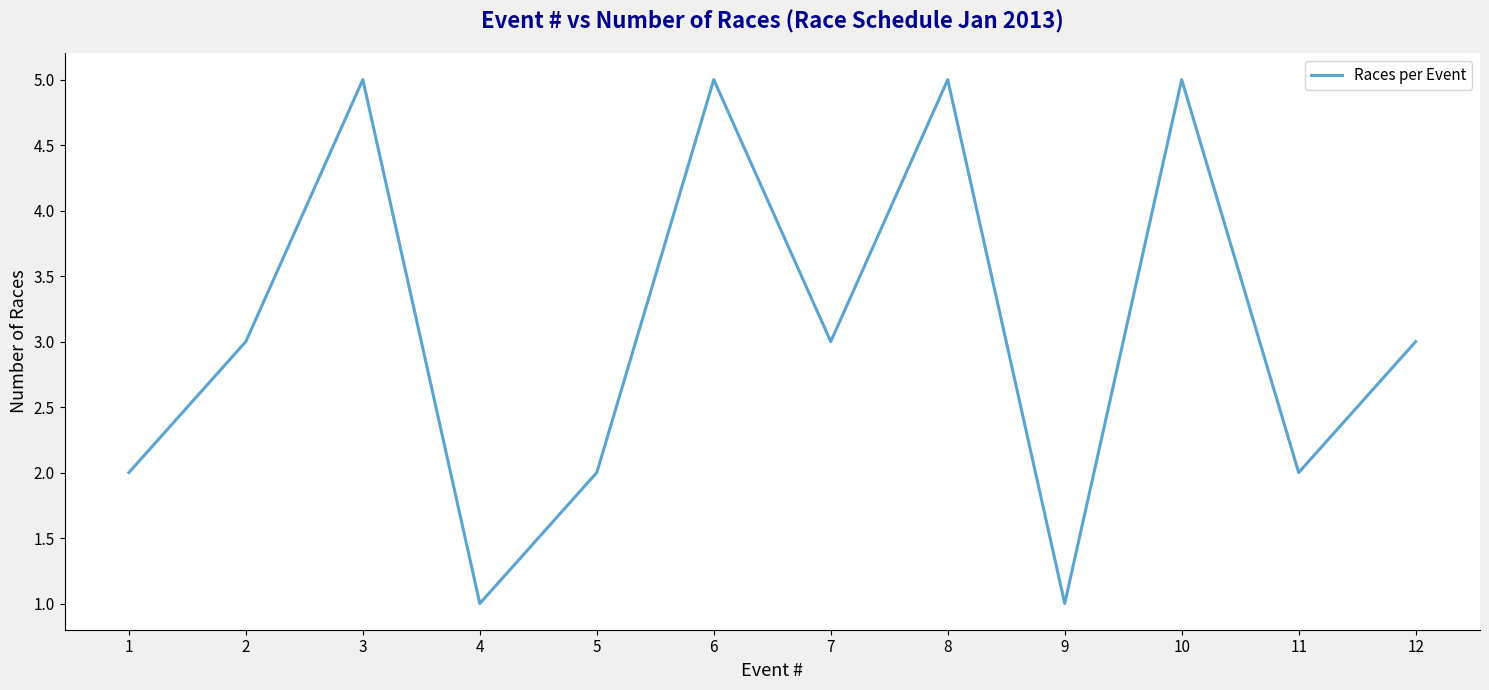

The value at 5 is 1. True or false?

False